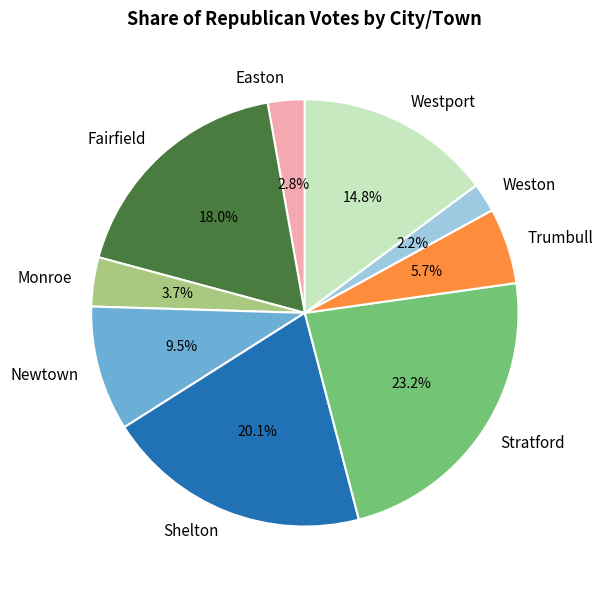

To the nearest percent, what is the difference between the Westport and Trumbull slice percentages?

9%